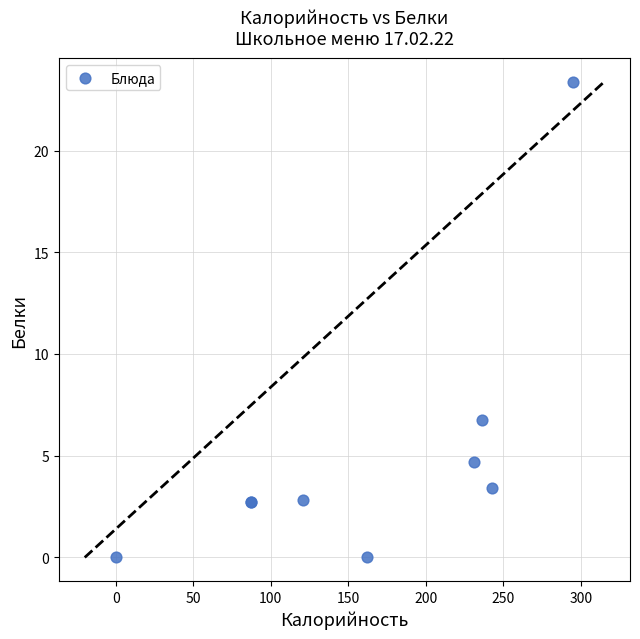

What Y value in the scatter plot is closest to 11?

6.8